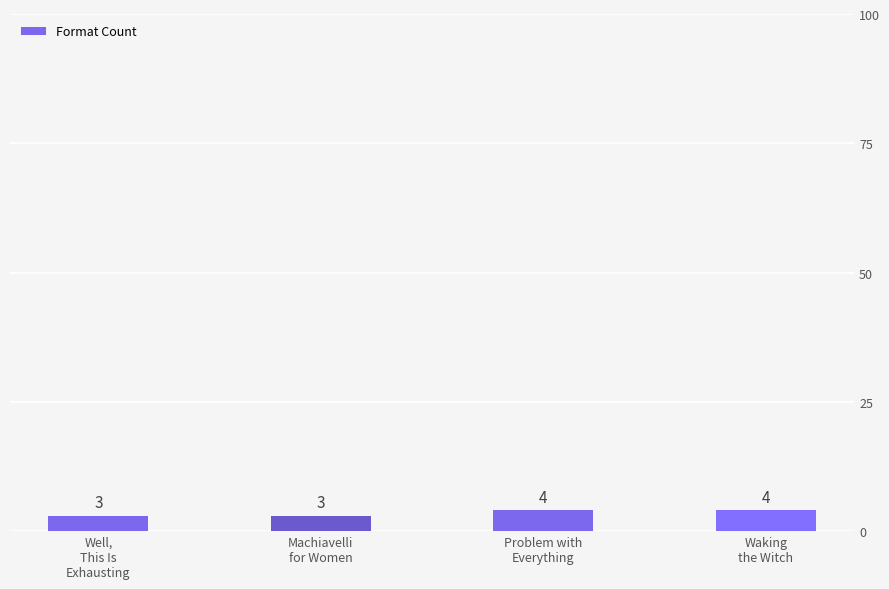

What is the smallest value displayed?

3